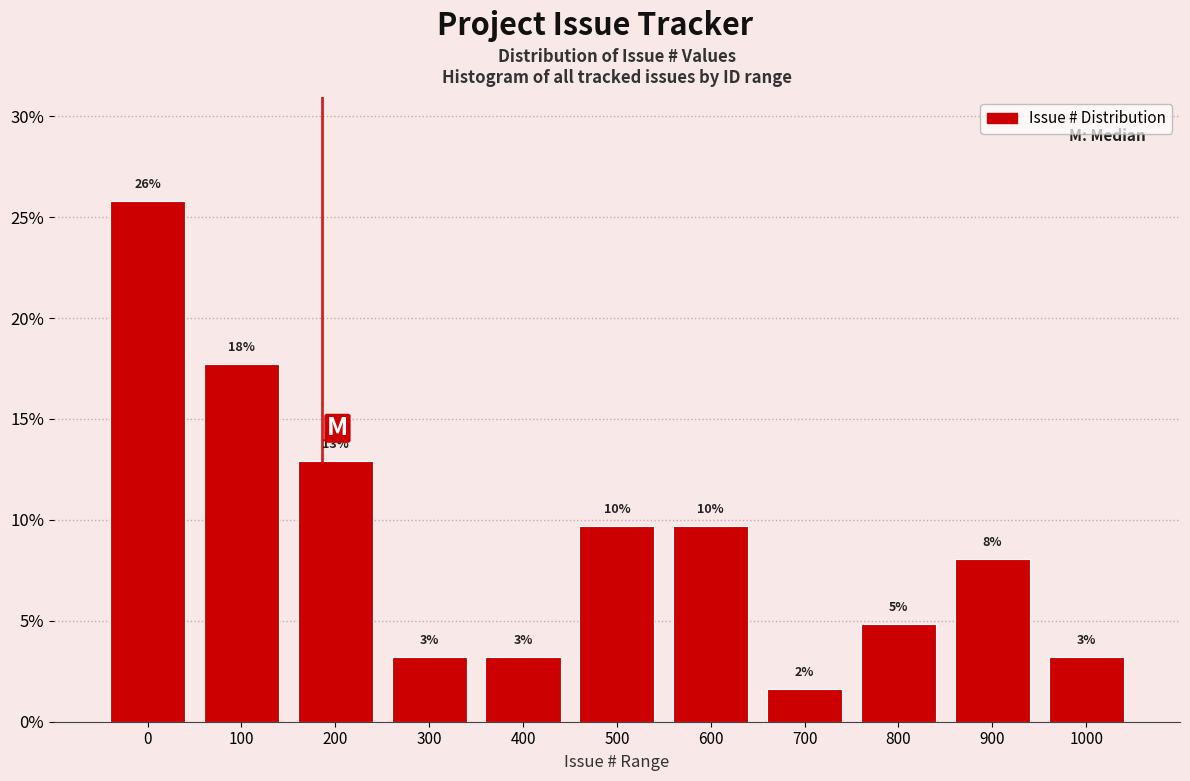

Are the bars horizontal?

No